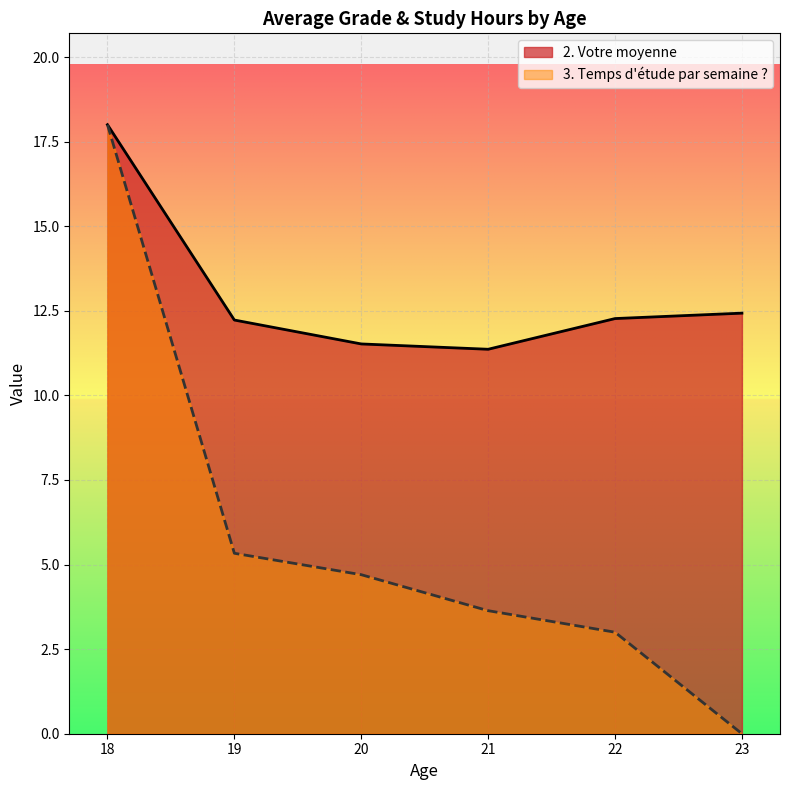

What are all the series names shown in the legend?

2. Votre moyenne, 3. Temps d'étude par semaine ?